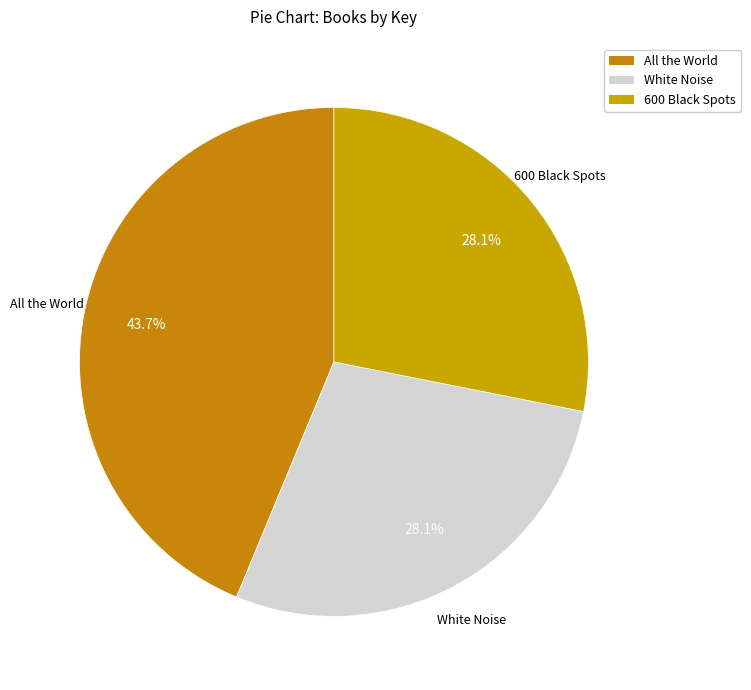

What is the largest slice in the pie chart?

All the World